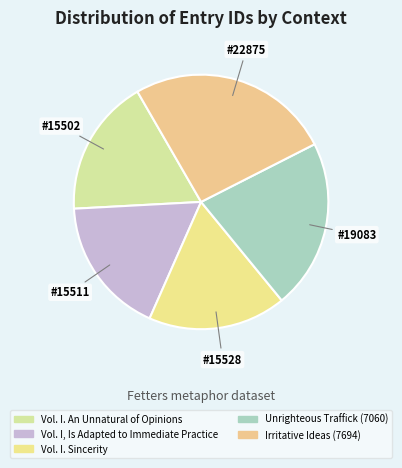

What is the ratio of the value at Vol. I, Is Adapted to Immediate Practice to the value at Vol. I. Sincerity?

1.0